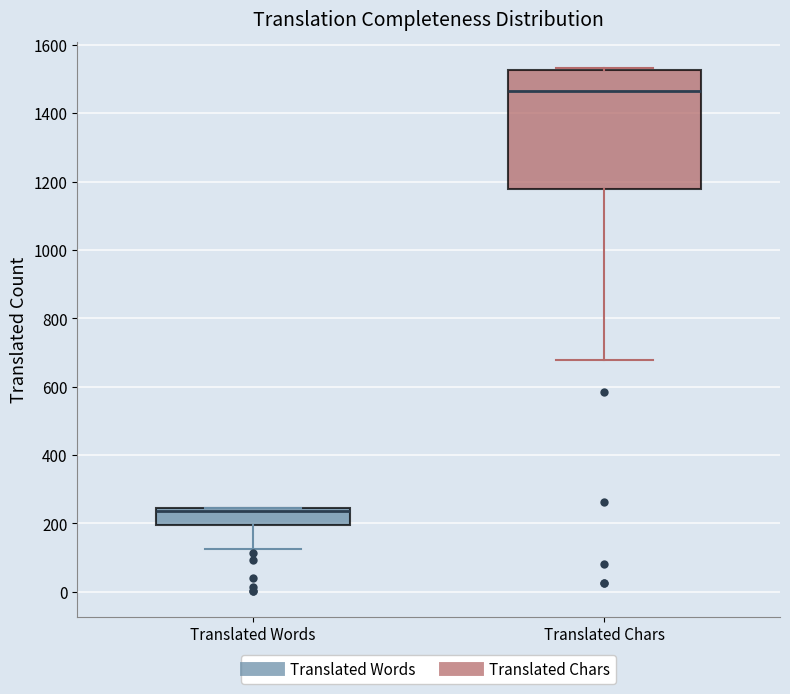

Which box's median line is the highest?

Translated Chars